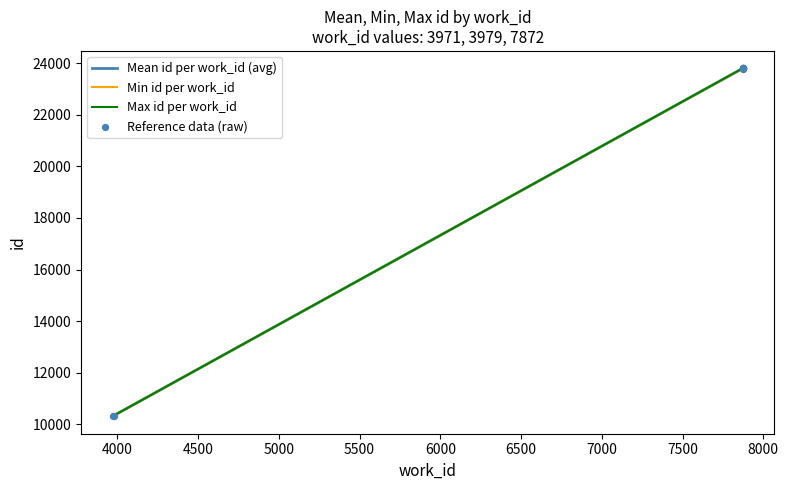

Approximately how many times larger is the value at 23803 compared to 23804?

1.0